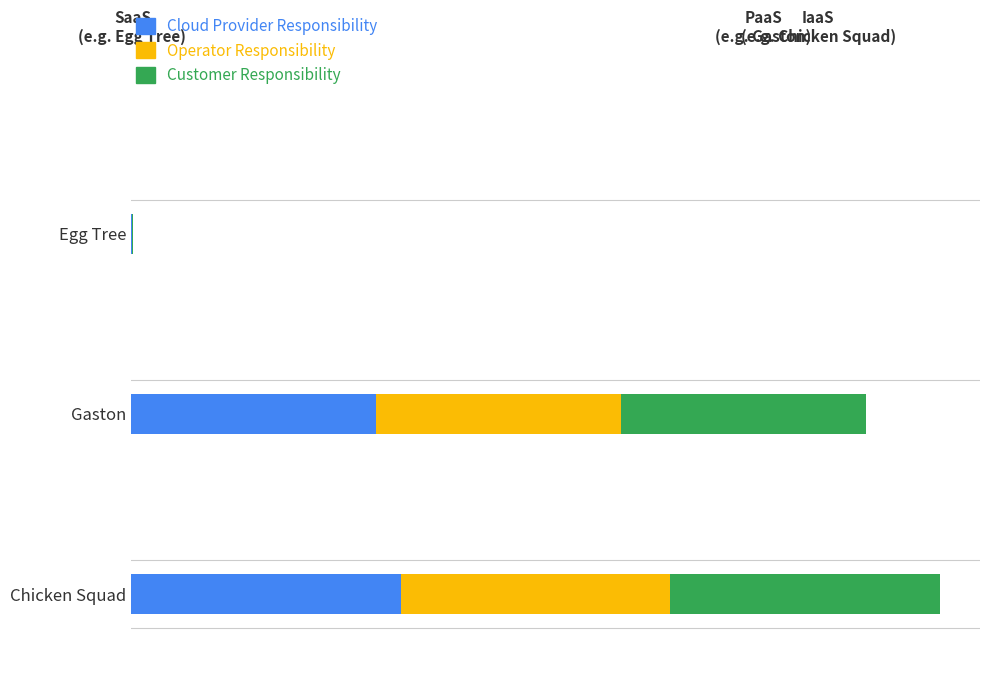

List the labels in order of Customer Responsibility value, largest first.

Chicken Squad, Gaston, Egg Tree